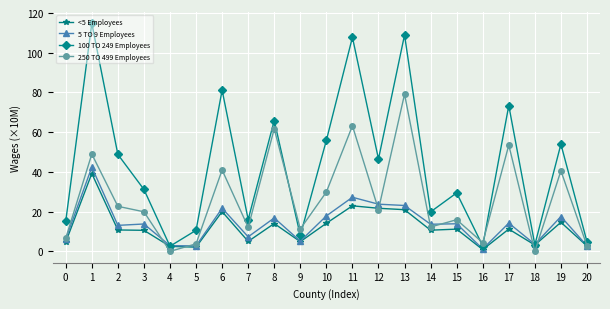

What is the difference between the maximum and minimum values in the 5 TO 9 Employees series?

41.2